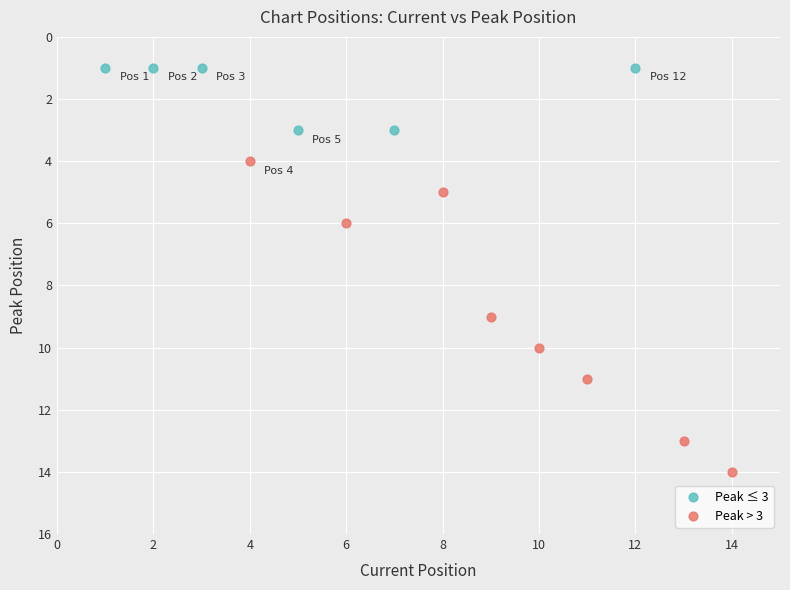

Which series has the largest Y range (max minus min)?

Peak > 3